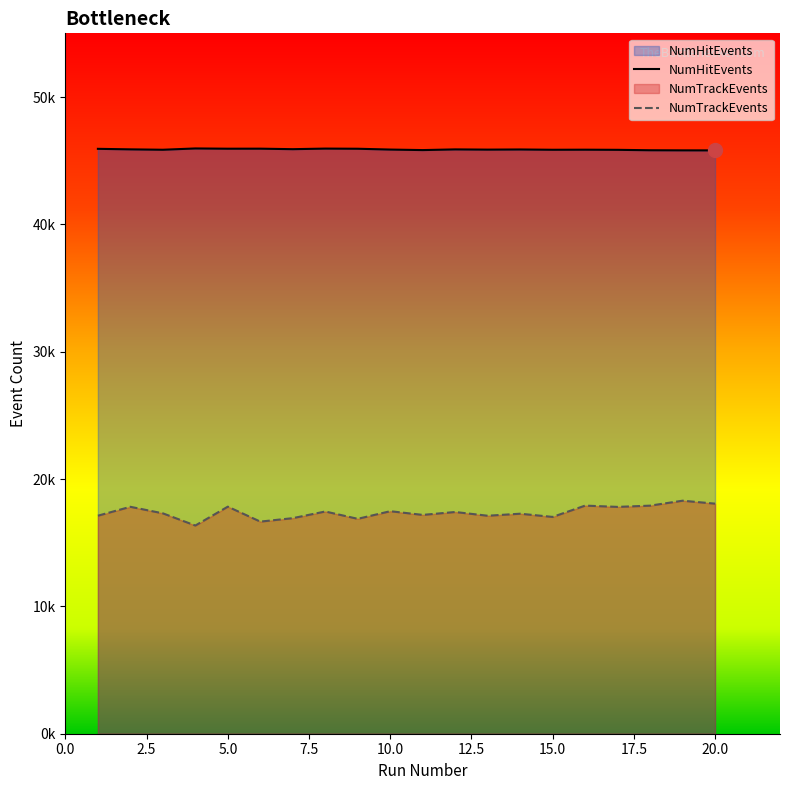

Where is NumHitEvents nearest to the value 45884?

12